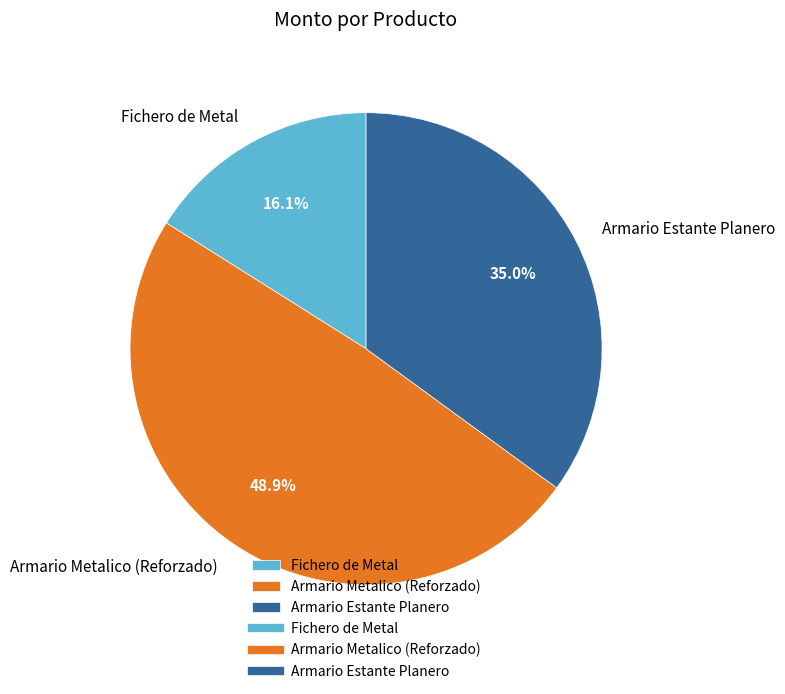

To the nearest percent, what is the difference between the Armario Metalico (Reforzado) and Armario Estante Planero slice percentages?

14%